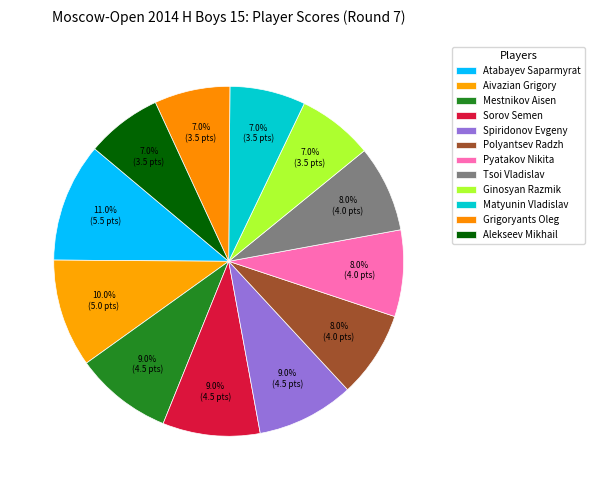

To the nearest percent, what is the difference between the largest and smallest slice percentages?

4%